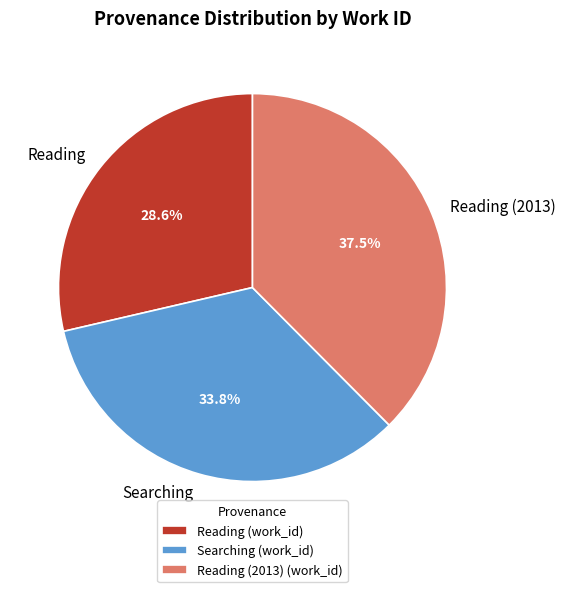

Is there a majority slice in this chart?

No